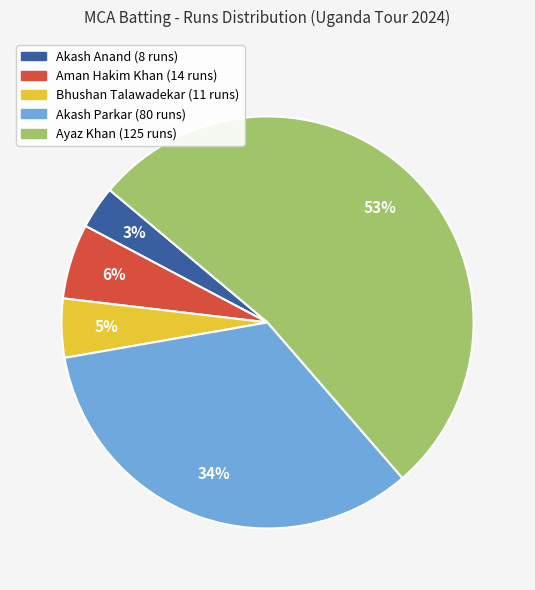

To the nearest percent, what is the difference between the Aman Hakim Khan and Akash Anand slice percentages?

3%